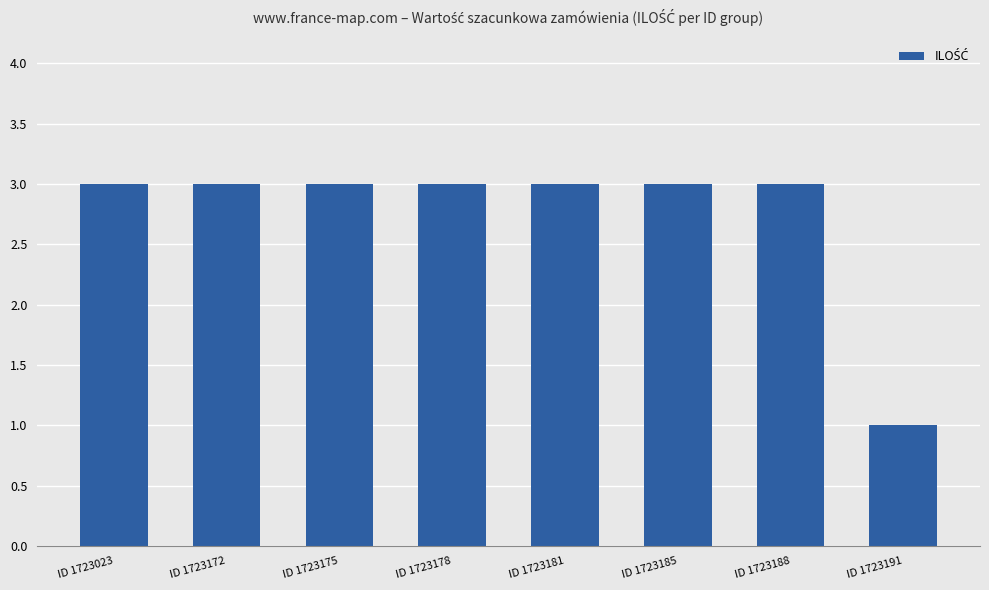

What is the ratio of the value at ID 1723172 to the value at ID 1723178?

1.0